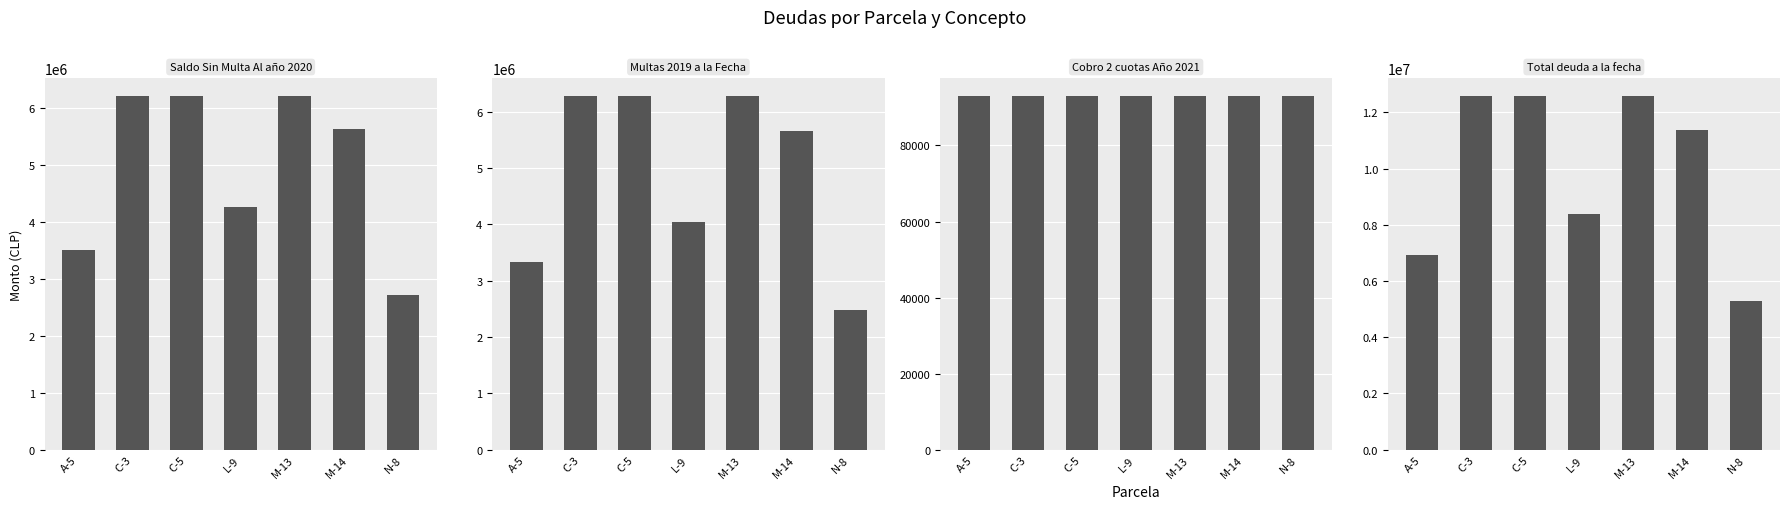

True or false: Cobro 2 cuotas Año 2021 has a value of 93000 at A-5.

True